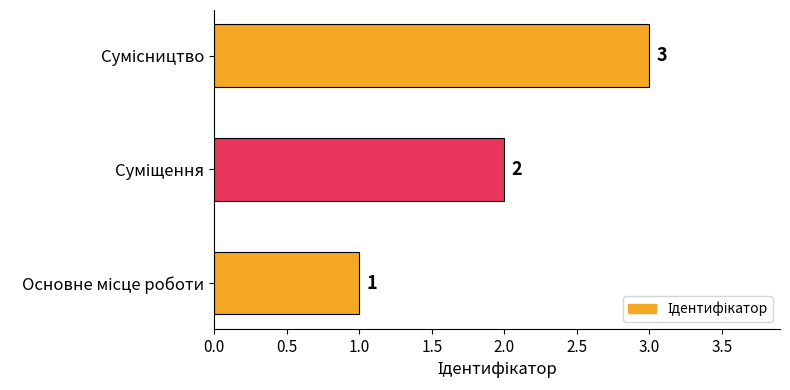

How many values are between 1 and 3?

3